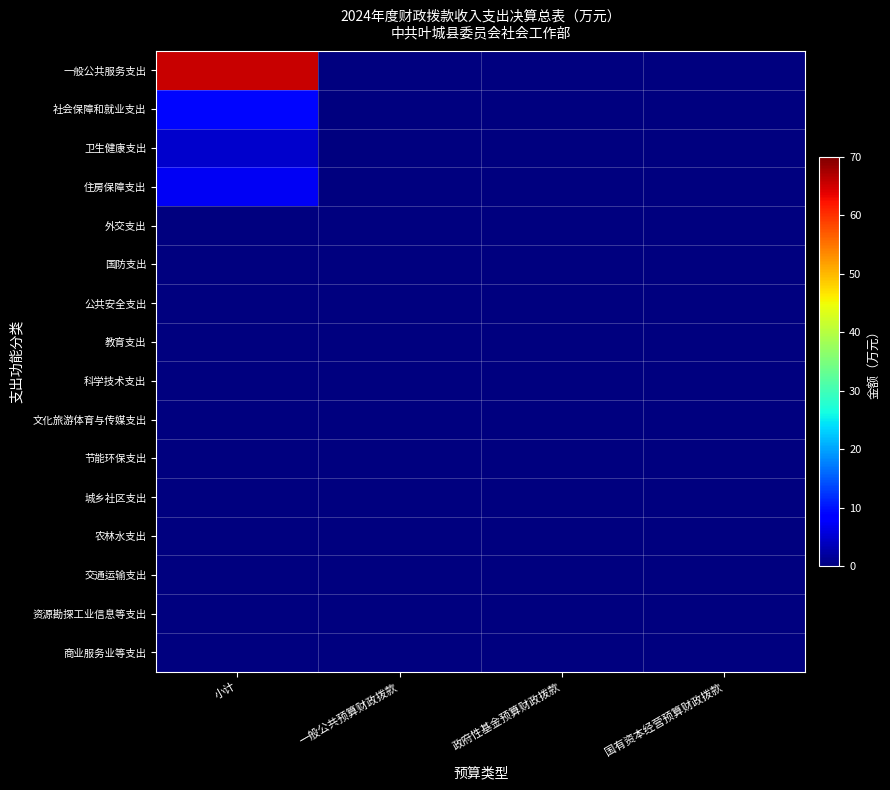

Between 国有资本经营预算财政拨款 and 政府性基金预算财政拨款, which is larger?

国有资本经营预算财政拨款